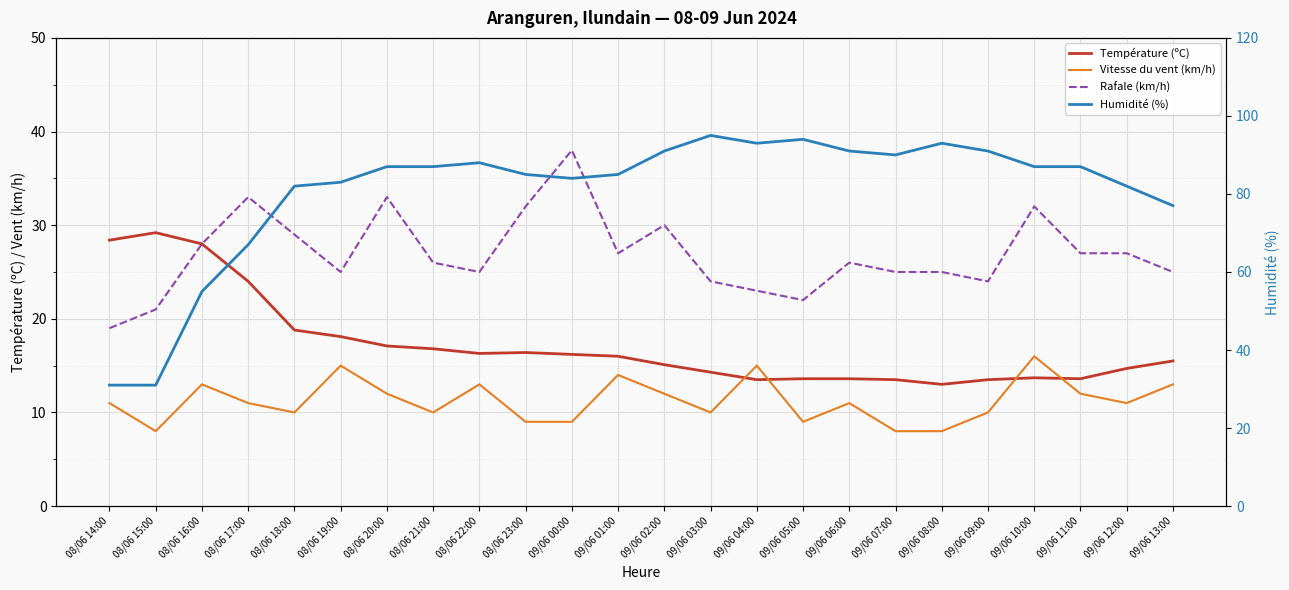

Rank the series at 09/06 05:00 from lowest to highest value.

Vitesse du vent (km/h), Température (ºC), Rafale (km/h), Humidité (%)